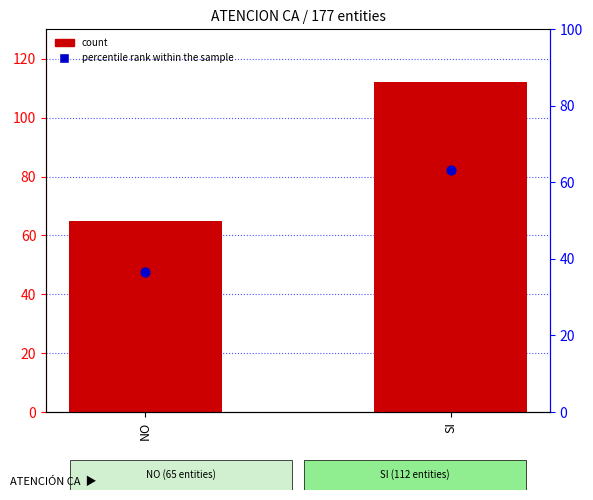

Which series reaches the maximum Y coordinate?

count